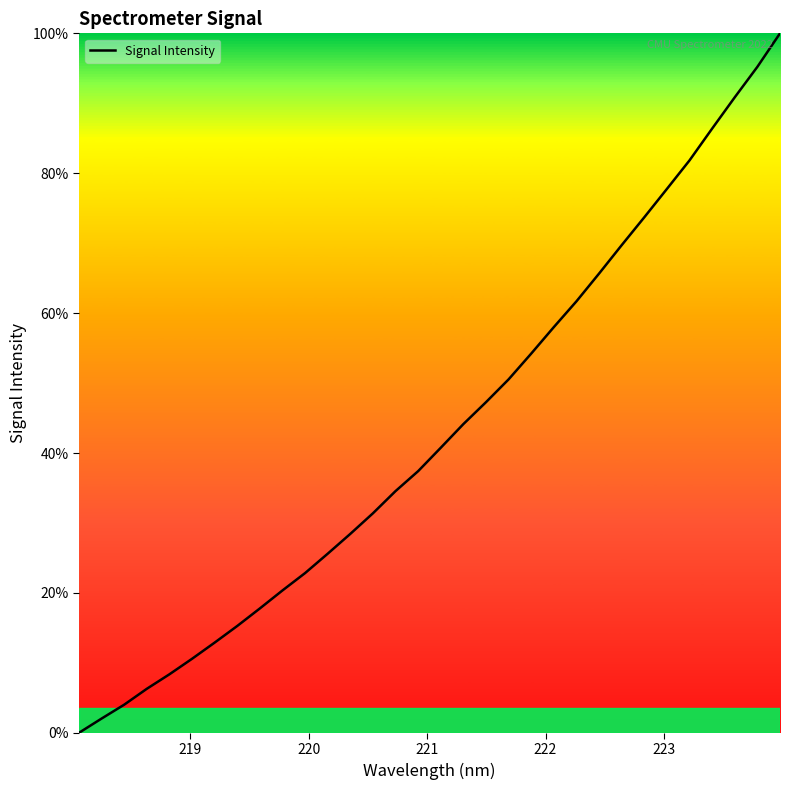

What is the maximum value shown in the chart?

100.0